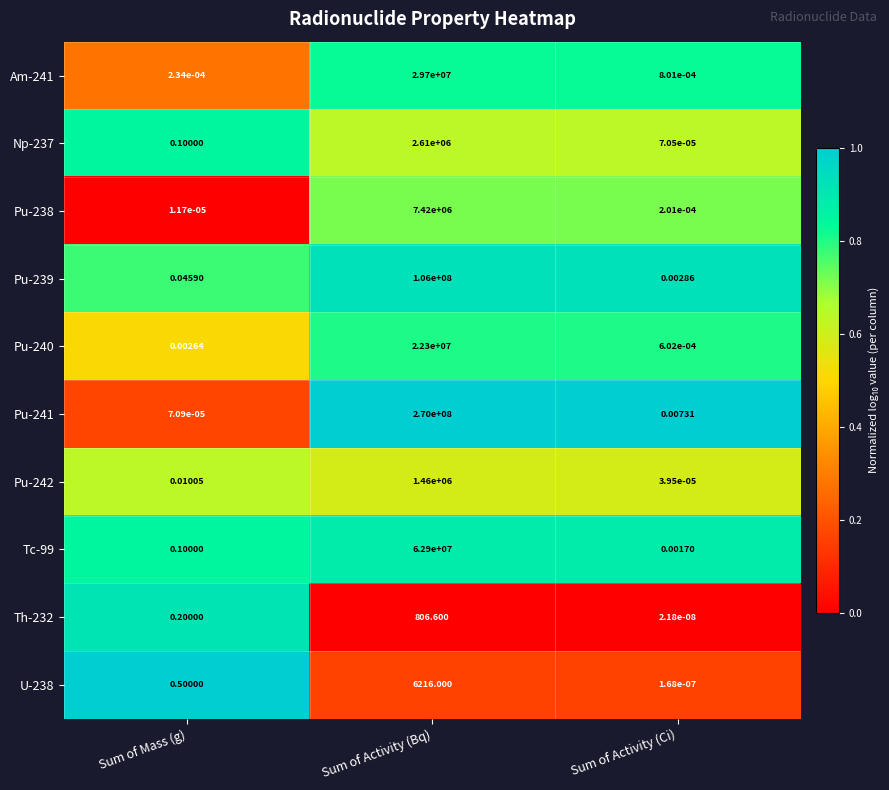

At how many categories does at least one series exceed 0?

3